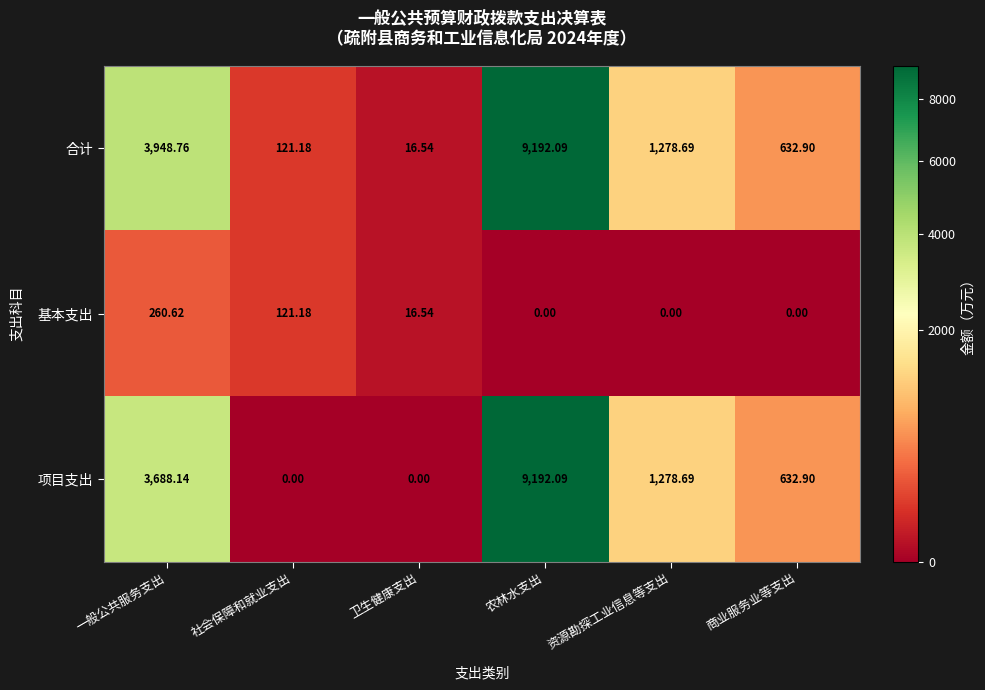

Which series has the largest total across all categories?

合计